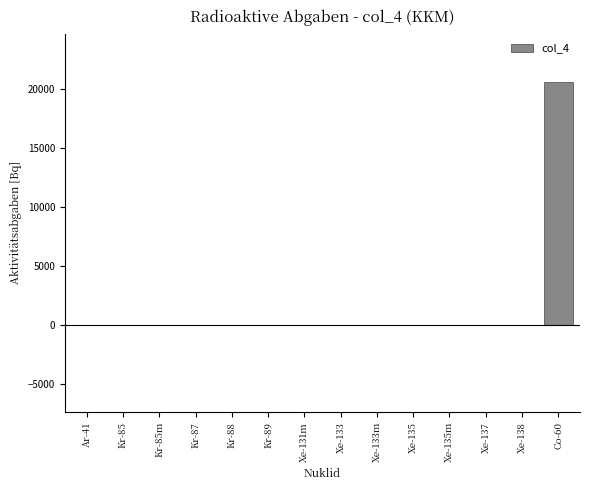

Reading left to right, extract all data points from this chart.

Ar-41=0.0	Kr-85=0.0	Kr-85m=0.0	Kr-87=0.0	Kr-88=0.0	Kr-89=0.0	Xe-131m=0.0	Xe-133=0.0	Xe-133m=0.0	Xe-135=0.0	Xe-135m=0.0	Xe-137=0.0	Xe-138=0.0	Co-60=20556.5